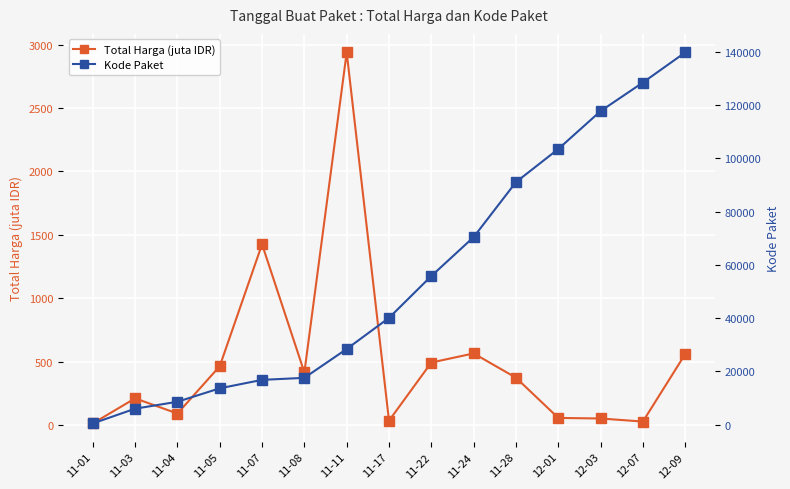

List the labels in order of Kode Paket value, largest first.

12-09, 12-07, 12-03, 12-01, 11-28, 11-24, 11-22, 11-17, 11-11, 11-08, 11-07, 11-05, 11-04, 11-03, 11-01